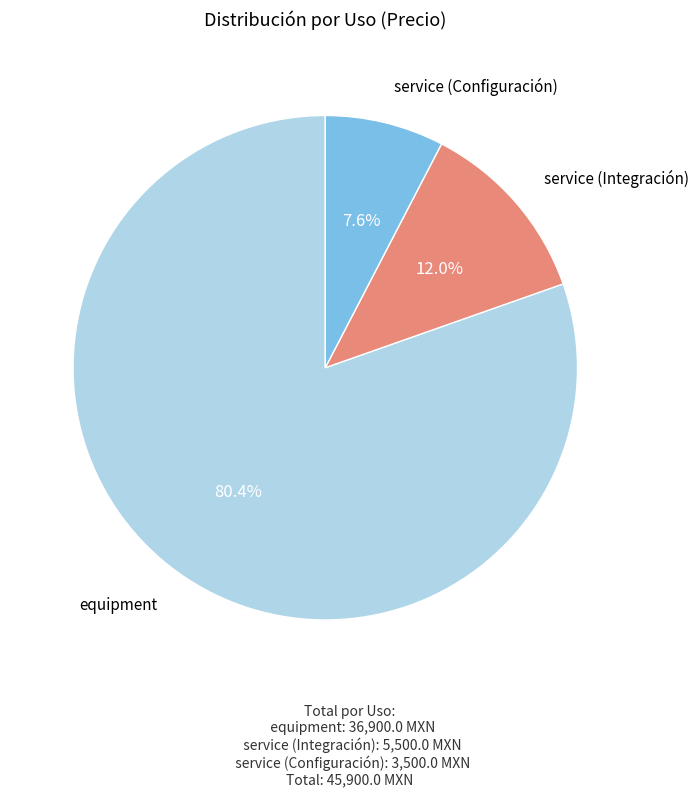

Does any single category account for the majority?

Yes